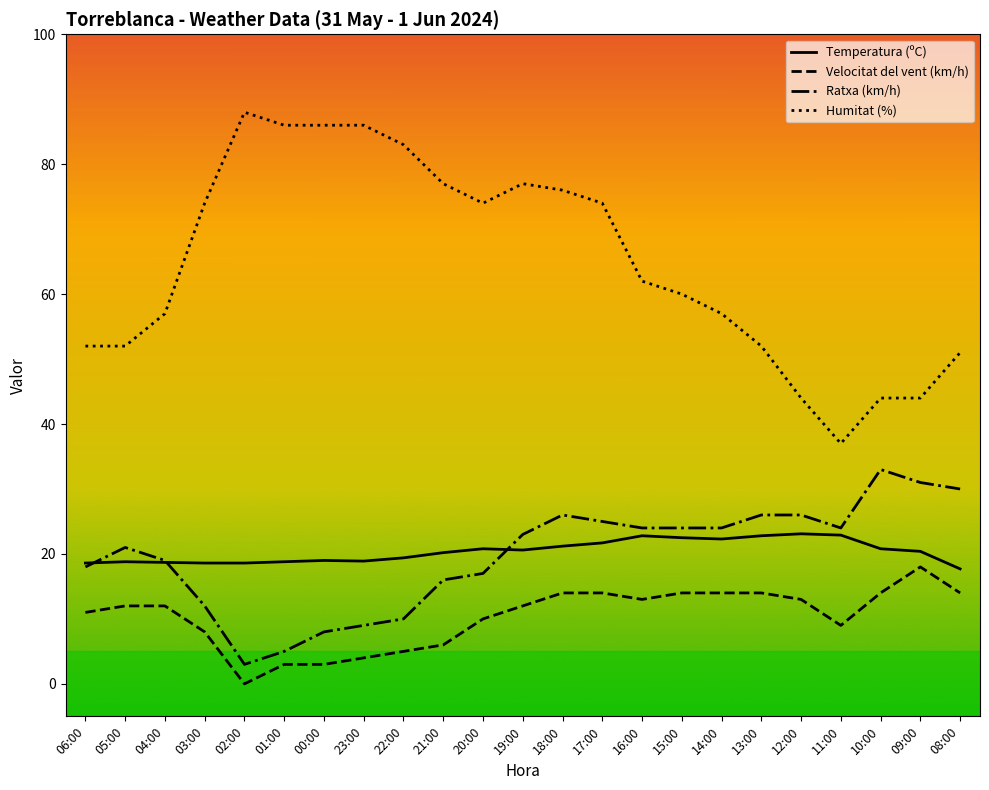

What value does the Temperatura (ºC) series have at 20:00?

20.8